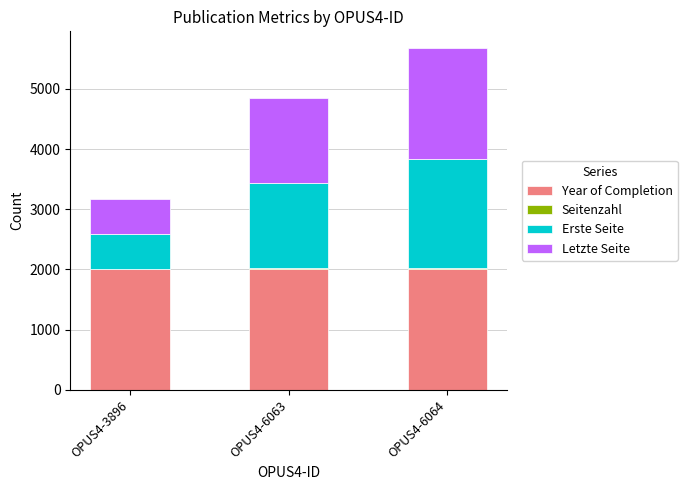

At which category is the sum across all series the highest?

OPUS4-6064